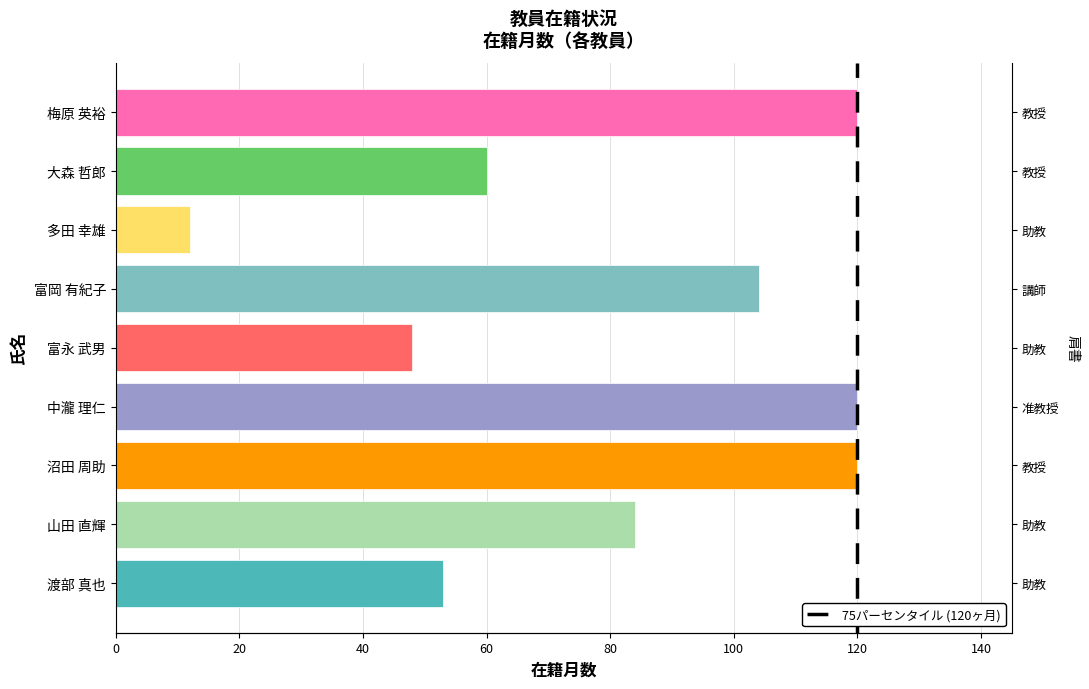

True or false: the data shows 104 at 富岡 有紀子.

True